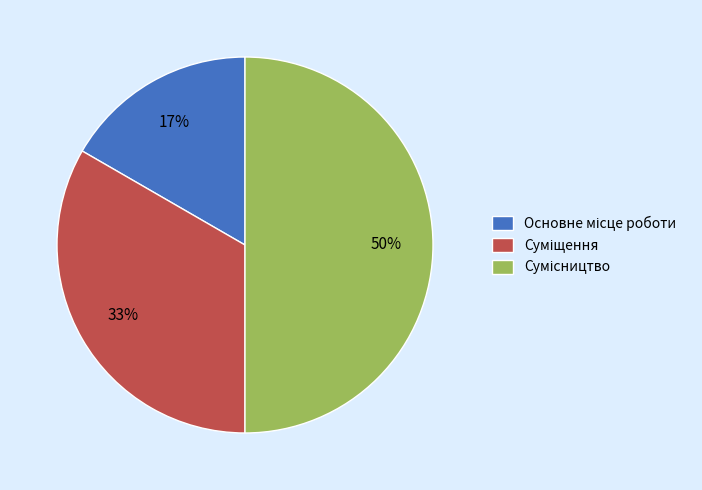

To the nearest percent, what is the difference between the largest and smallest slice percentages?

33%